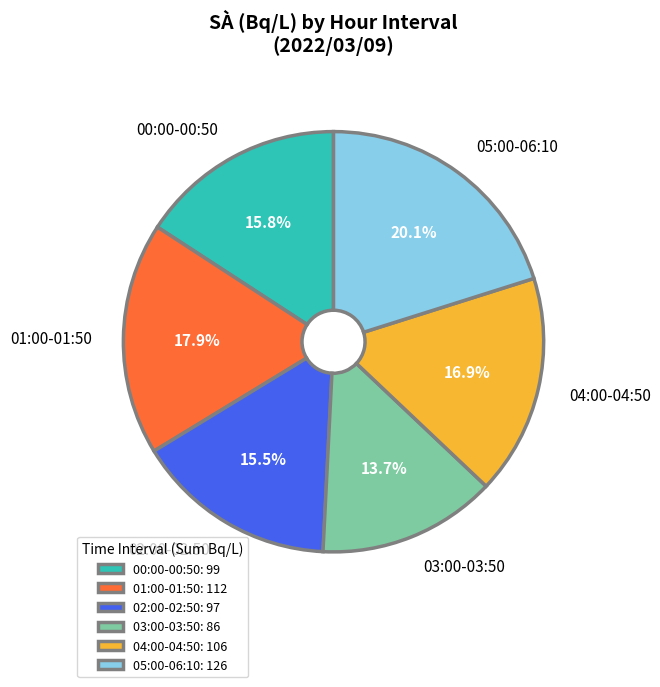

What is the ratio of the value at 03:00-03:50 to the value at 05:00-06:10?

0.7